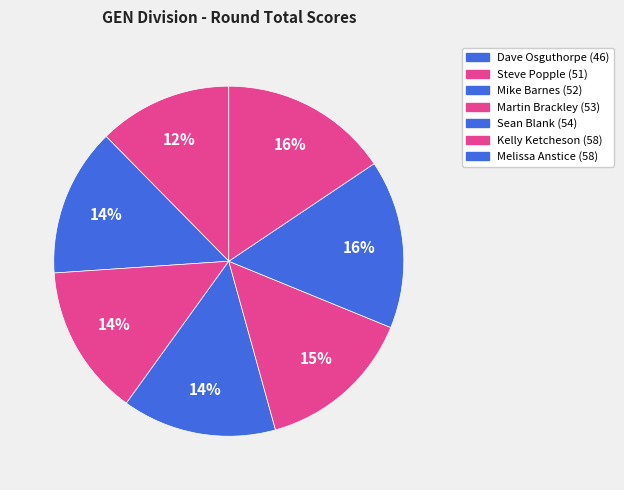

How many segments does this pie chart have?

7